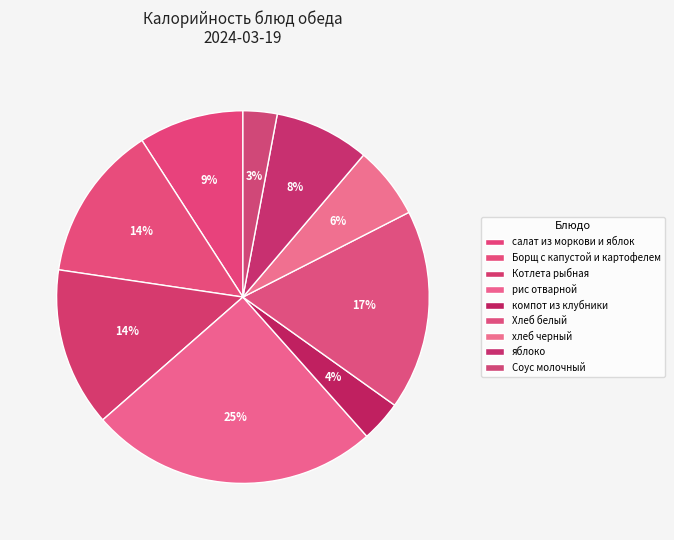

To the nearest percent, what percentage of the pie is рис отварной?

25%